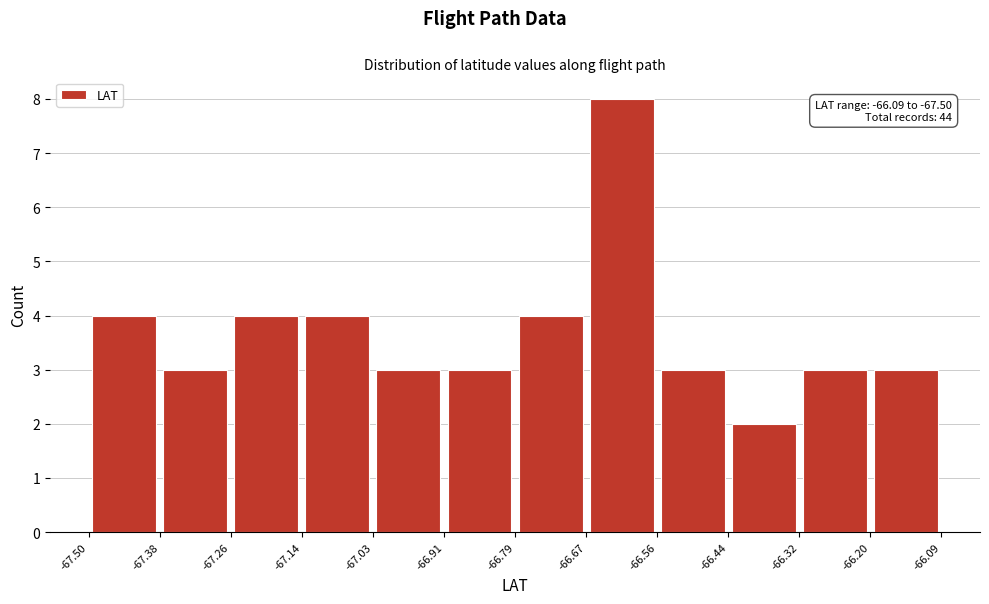

Over which range of the x-axis is the bar tallest?

-66.67 to -66.56